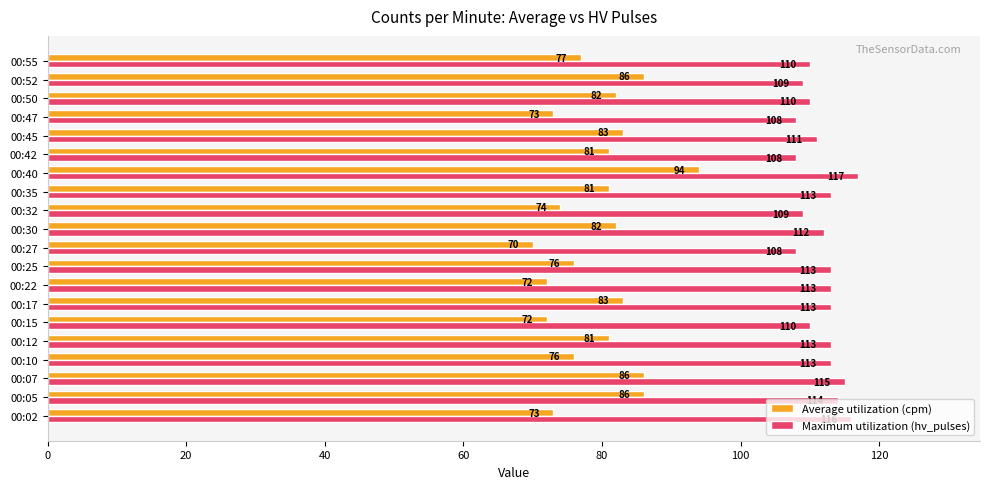

Rank the series at 00:27 from highest to lowest value.

Maximum utilization (hv_pulses), Average utilization (cpm)